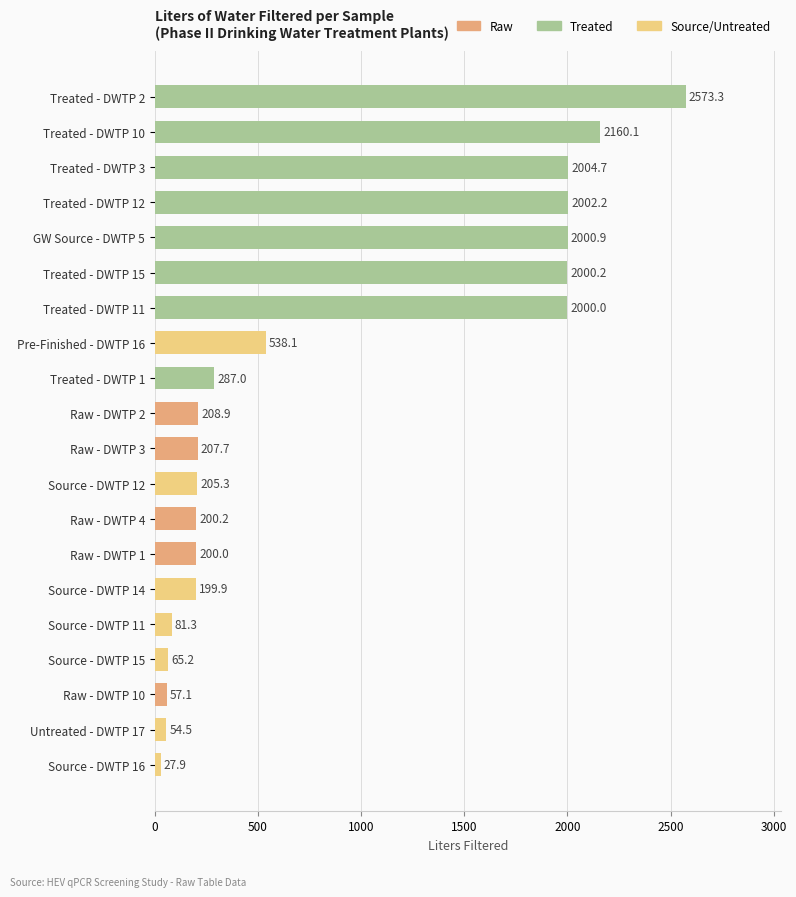

What is the value of the 1st bar from the top?

2573.3